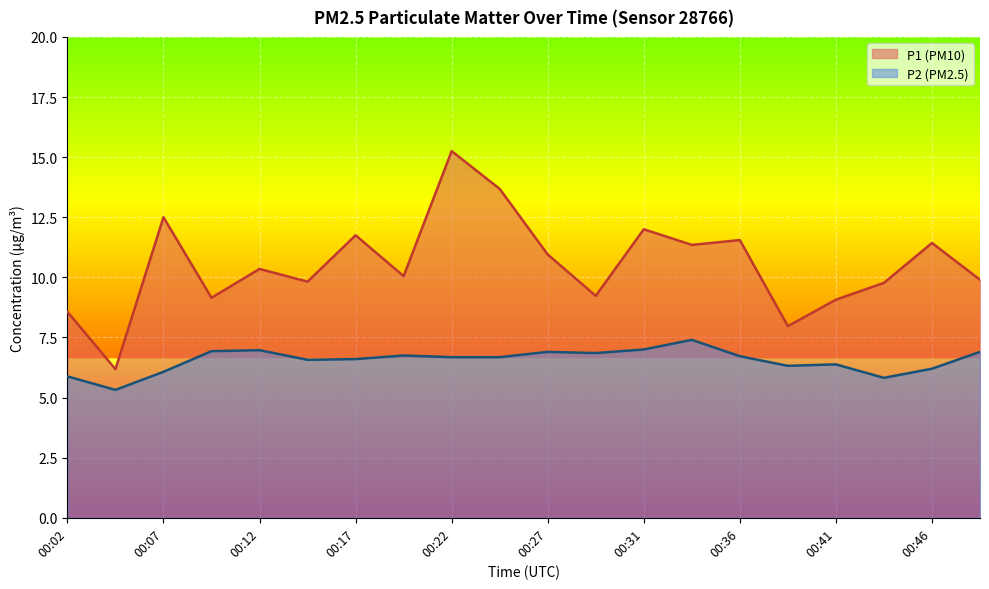

Reading left to right, what are all the values shown in this chart?

P1: 00:02=8.6	00:04=6.2	00:07=12.5	00:09=9.2	00:12=10.3	00:14=9.8	00:17=11.8	00:19=10.1	00:22=15.2	00:24=13.7	00:27=10.9	00:29=9.2	00:31=12.0	00:34=11.3	00:36=11.6	00:39=8.0	00:41=9.1	00:44=9.8	00:46=11.4	00:48=9.9
P2: 00:02=5.9	00:04=5.3	00:07=6.1	00:09=6.9	00:12=7.0	00:14=6.6	00:17=6.6	00:19=6.8	00:22=6.7	00:24=6.7	00:27=6.9	00:29=6.8	00:31=7.0	00:34=7.4	00:36=6.7	00:39=6.3	00:41=6.4	00:44=5.8	00:46=6.2	00:48=6.9